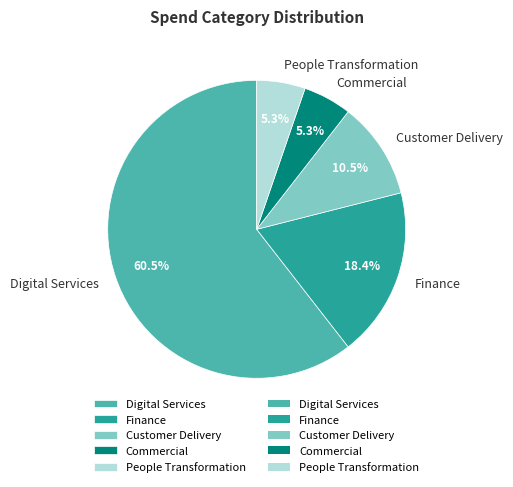

Which category has the biggest portion of the pie?

Digital Services